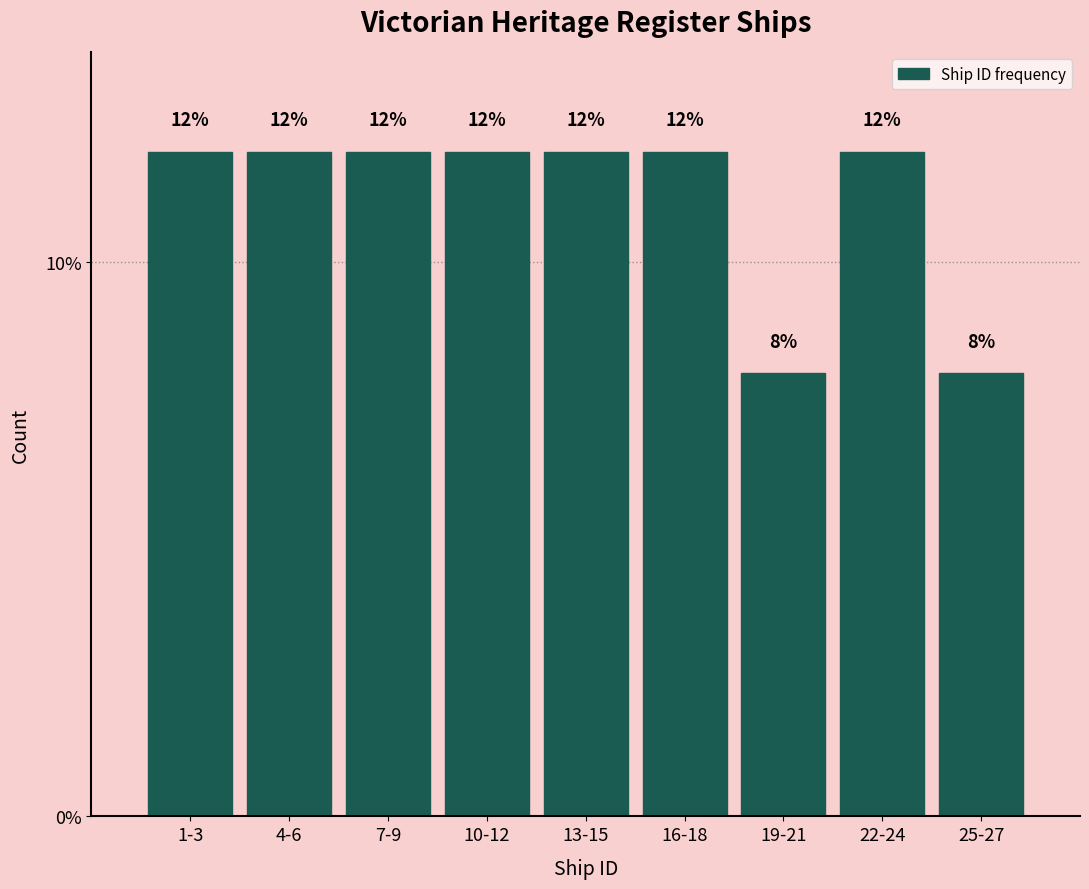

Reading right to left, what are all the values shown in this chart?

8	12	8	12	12	12	12	12	12